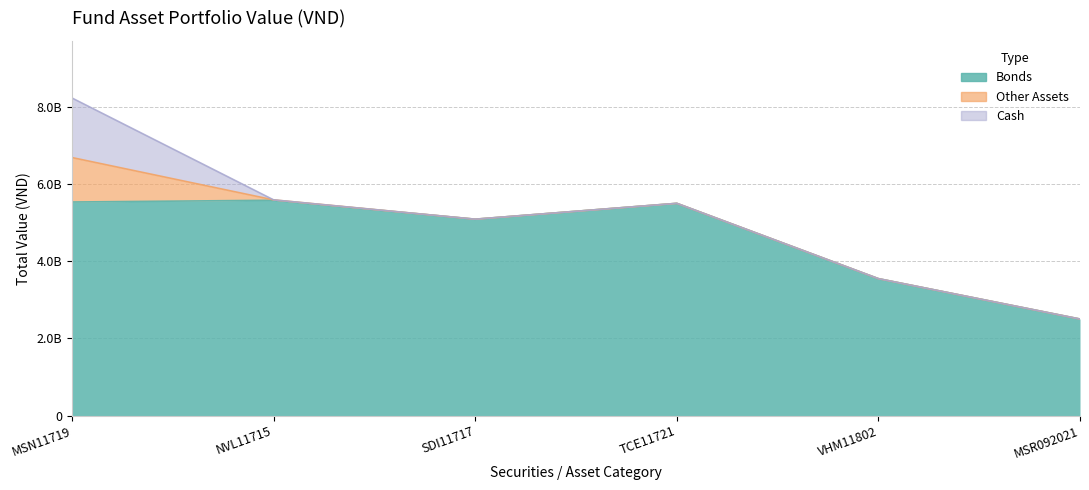

What is the label of the 2nd point from the right?

VHM11802